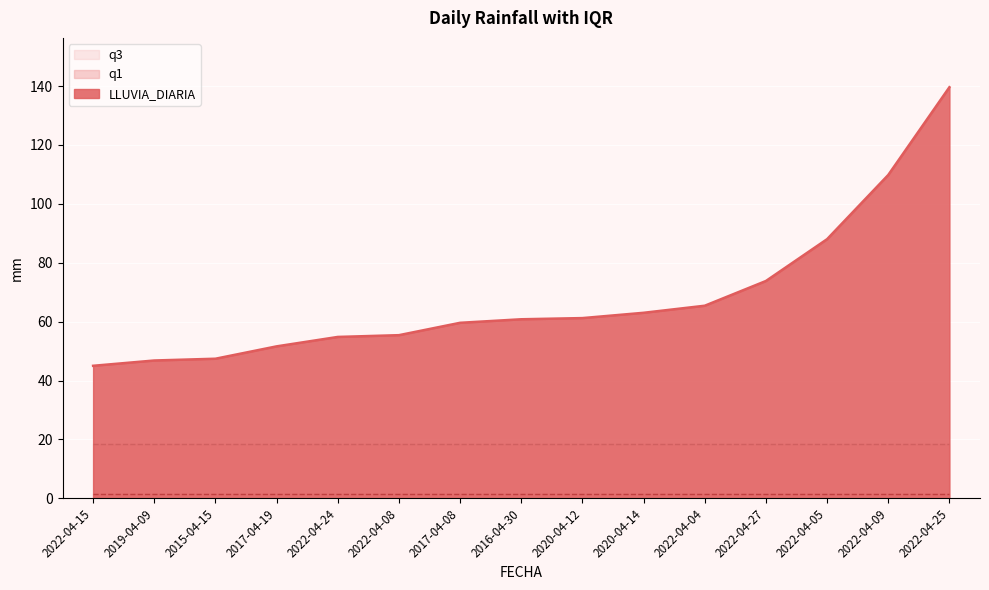

The q3 series shows 30.1 at 2022-04-05. True or false?

False